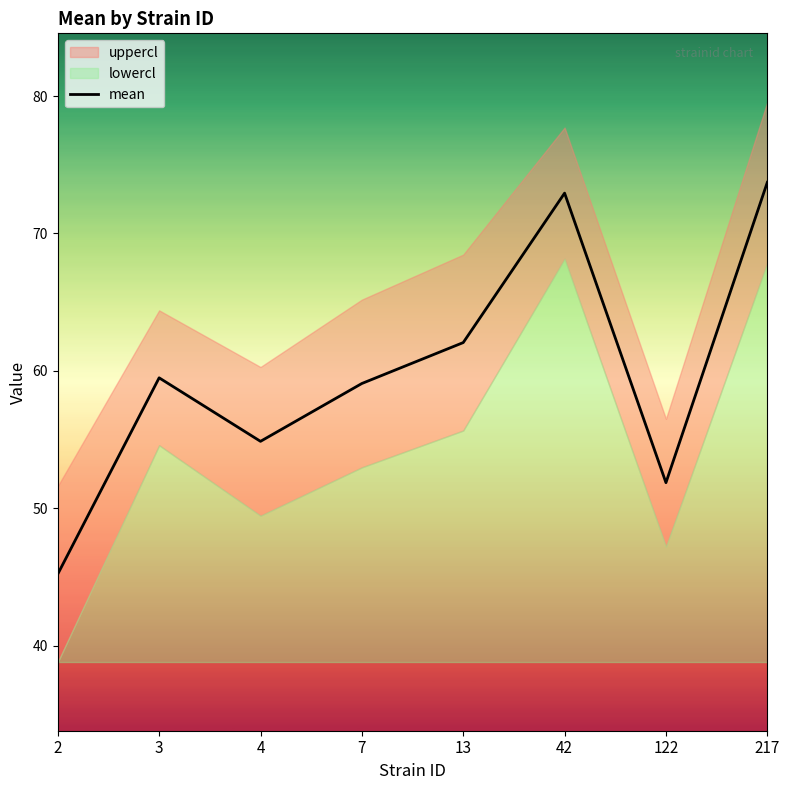

Rank the categories by value from lowest to highest.

2, 122, 4, 7, 3, 13, 42, 217